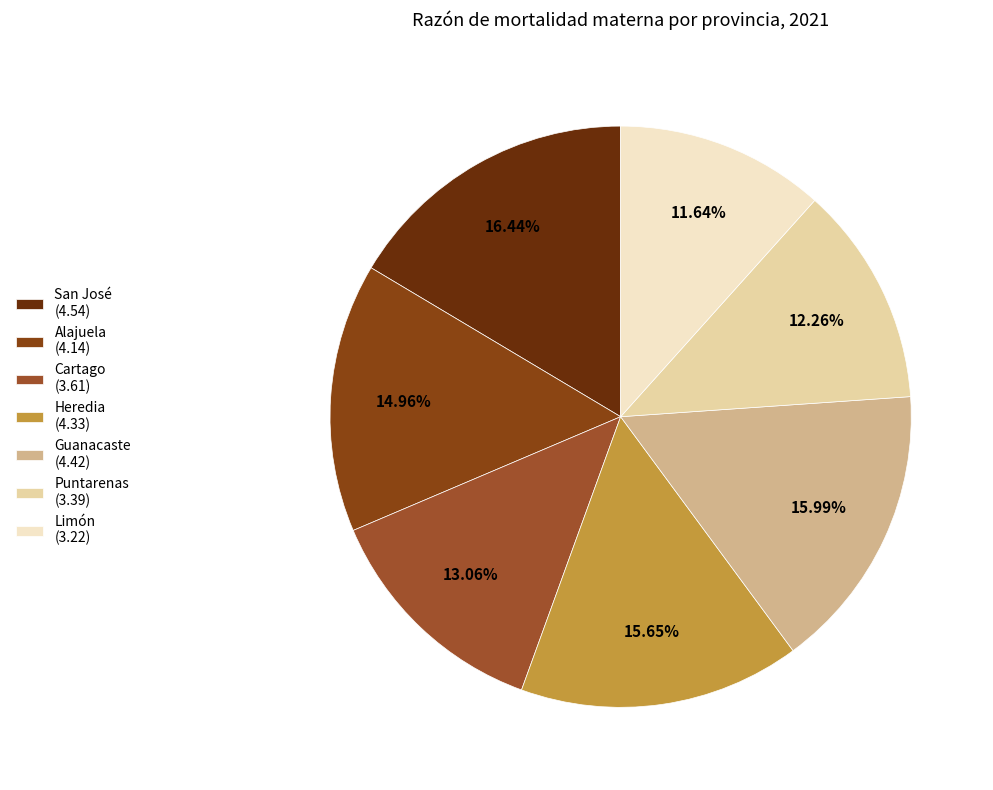

Which slice is the largest?

San José